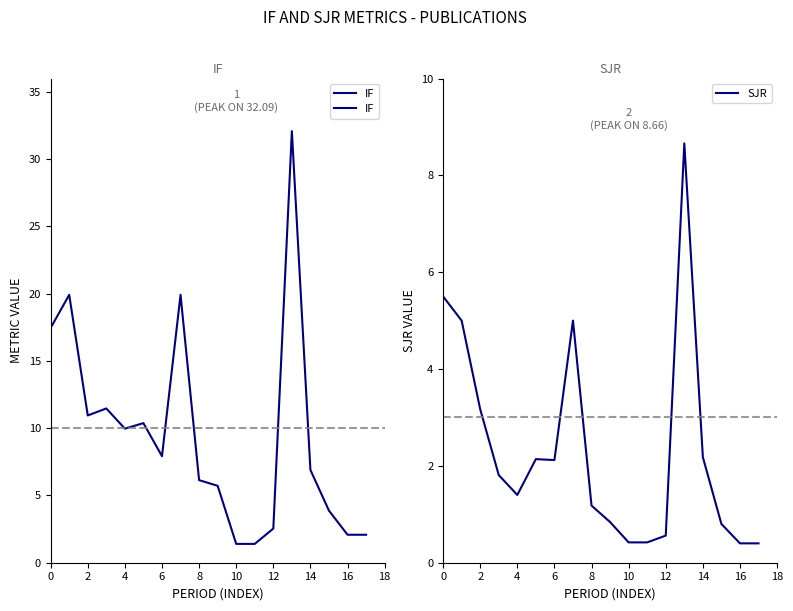

What is the minimum value shown in the chart?

0.4